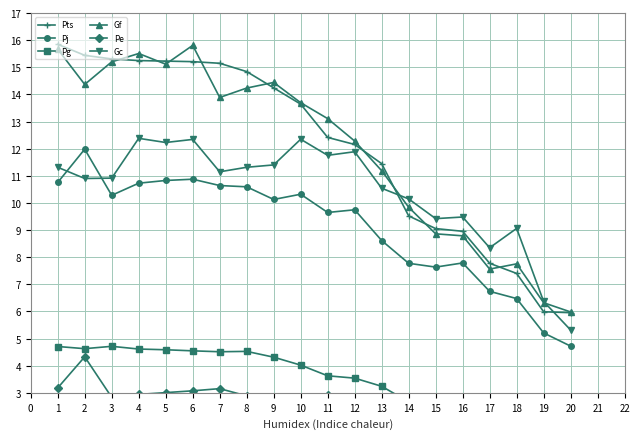

What is the sum of all Gc values?

208.6